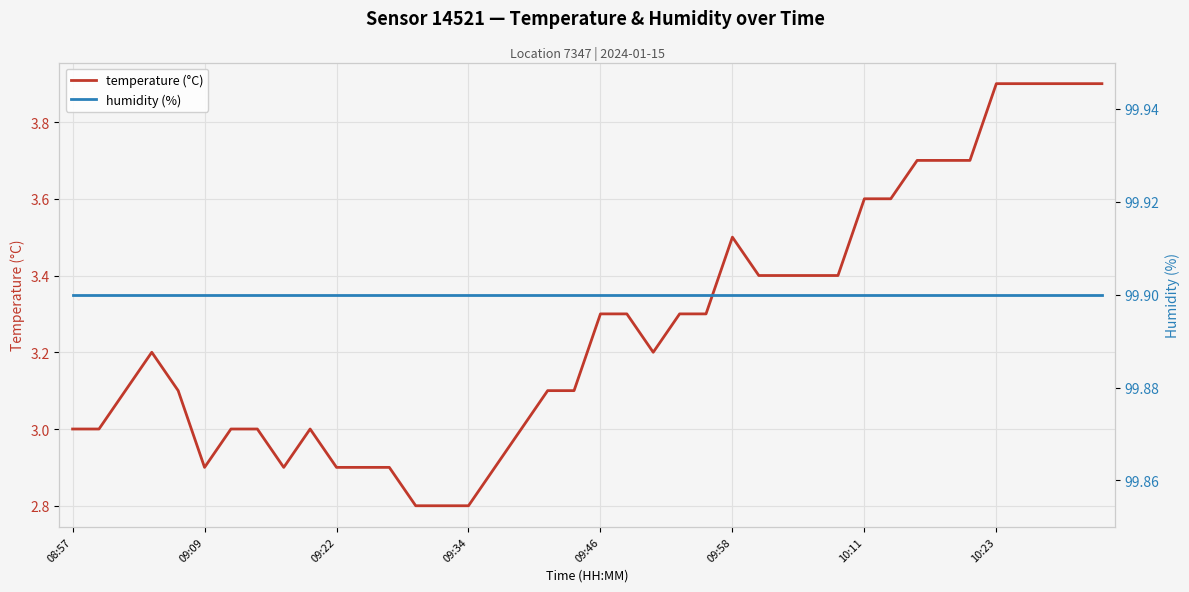

What is the highest value of the temperature (°C) series?

3.9